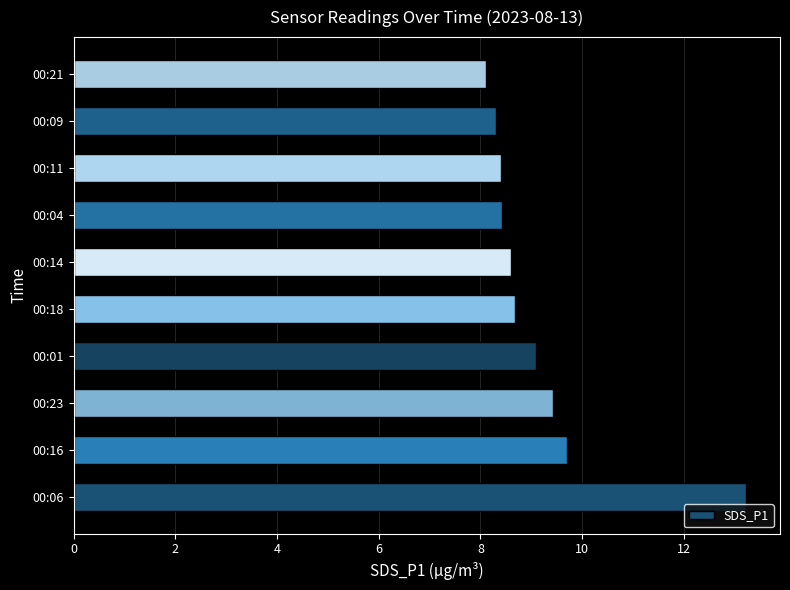

Is it true that the value at 00:16 is 14.1?

False